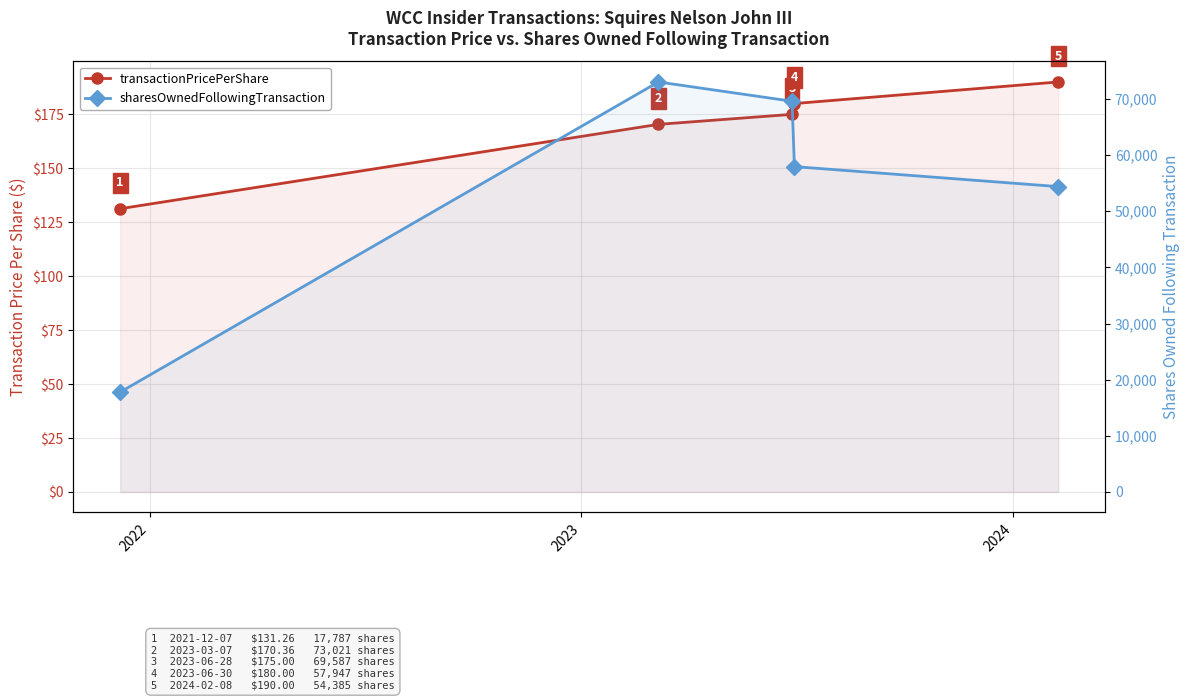

How many lines are shown in the chart?

2